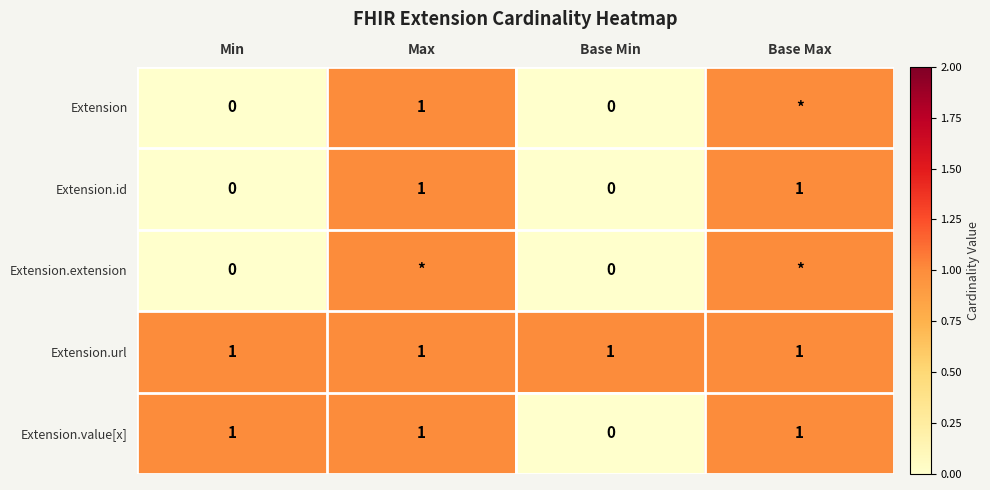

Is the value of Extension at Min greater than the value of Extension.url at Min?

No